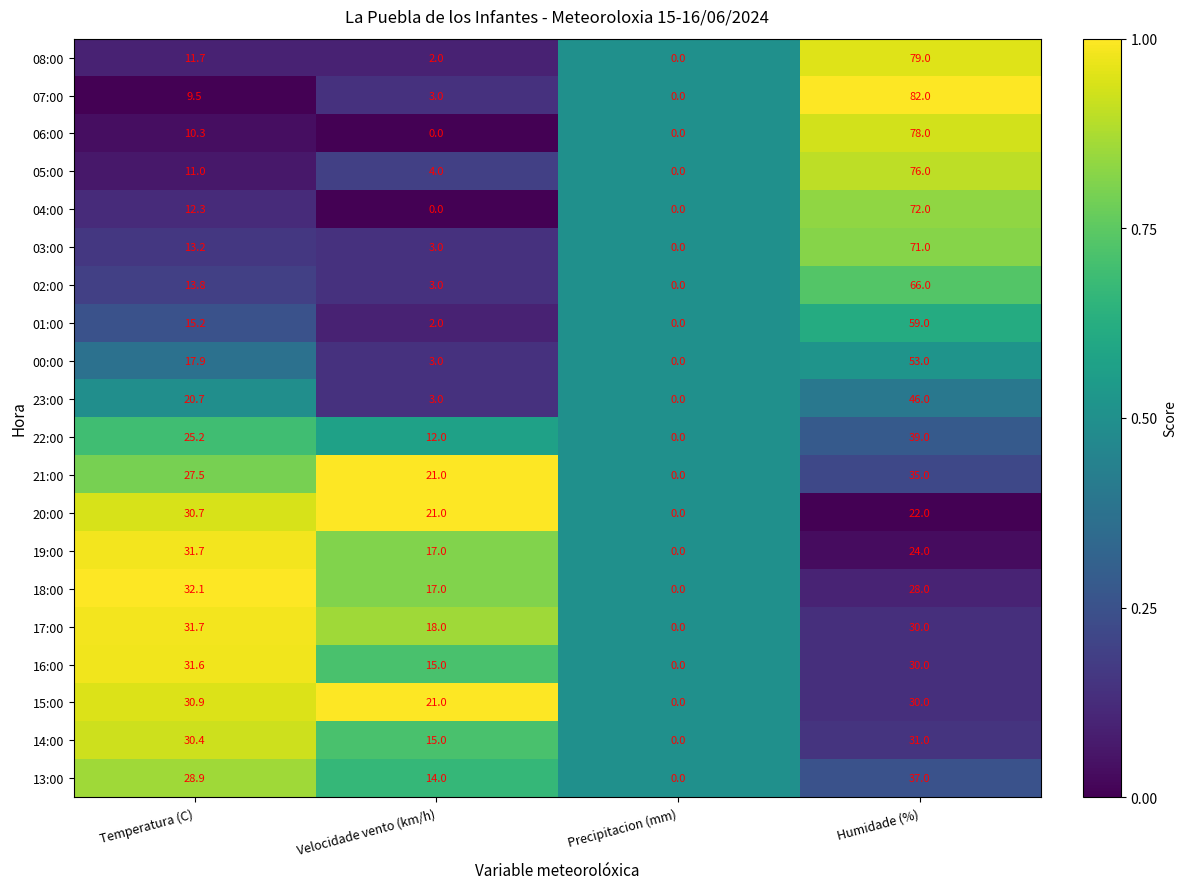

How many categories are shown in the chart?

4